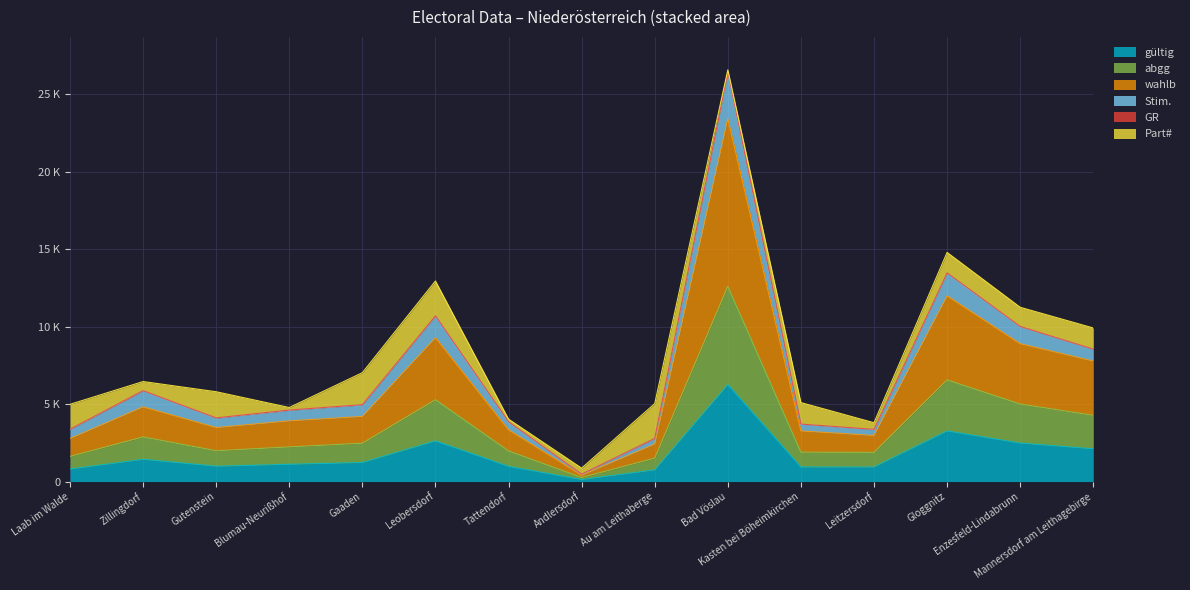

What value does the gültig series have at Gaaden, to the nearest 100?

1200